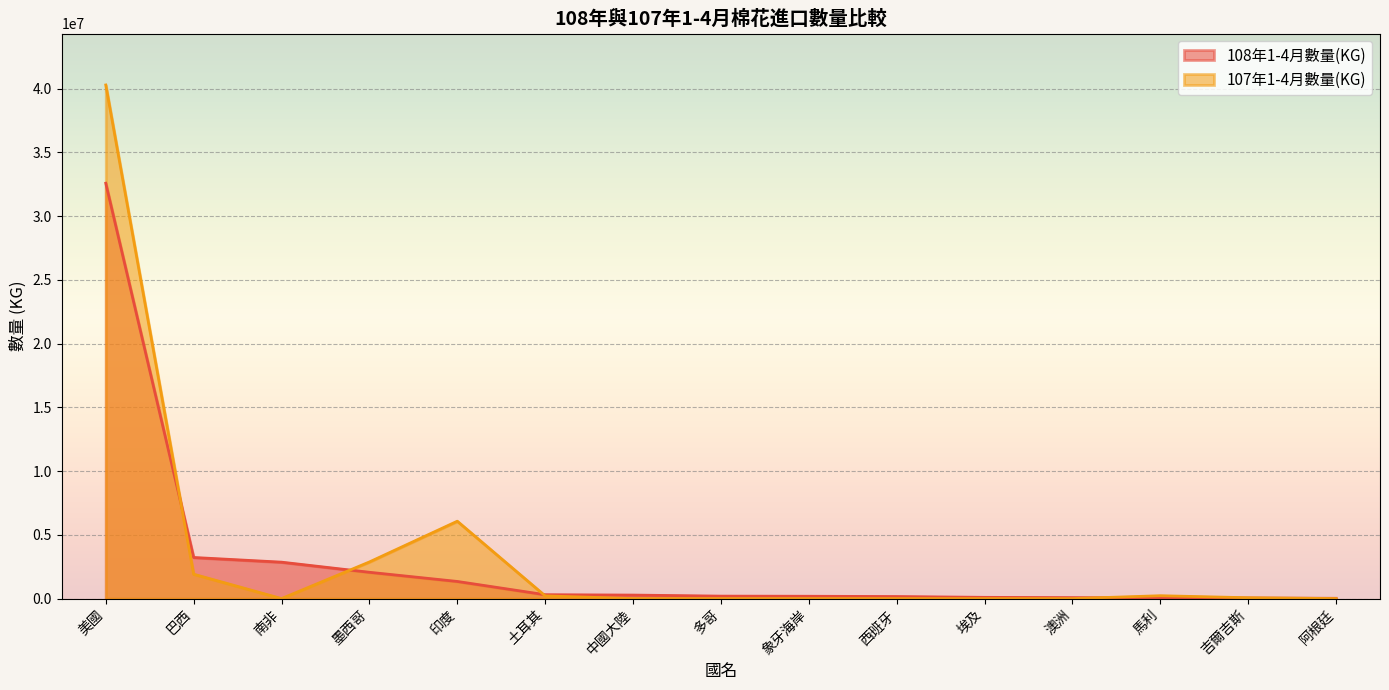

What is the difference between the second highest and second lowest values in the 107年1-4月數量(KG) series?

6068114